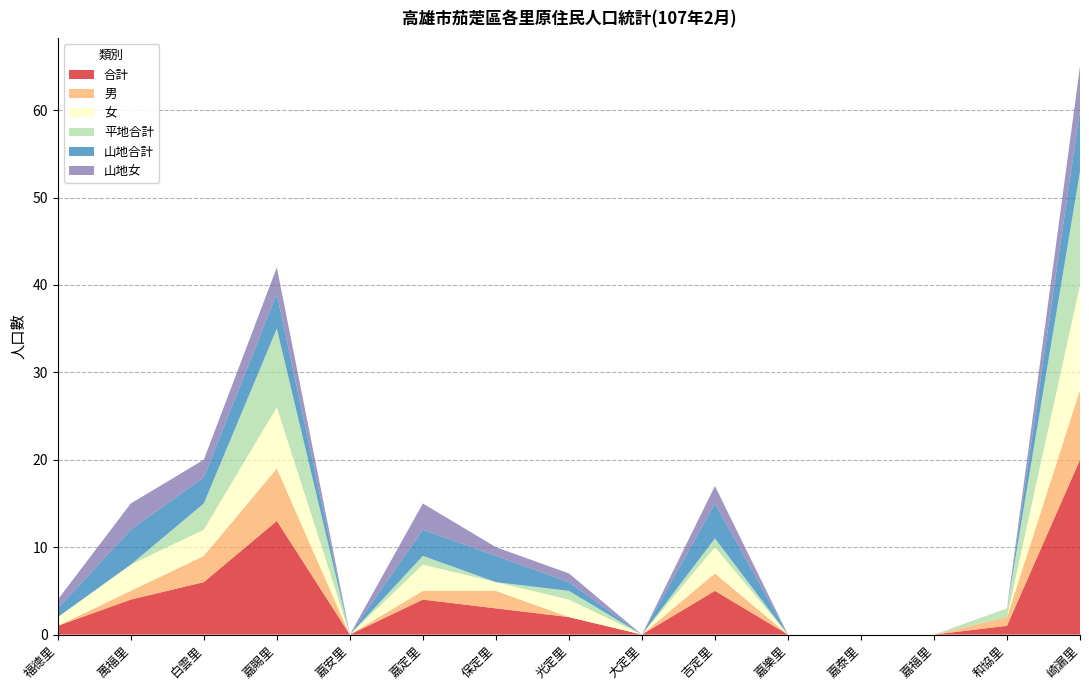

Reading left to right, transcribe all the data shown in this chart.

合計: 1	4	6	13	0	4	3	2	0	5	0	0	0	1	20
男: 0	1	3	6	0	1	2	0	0	2	0	0	0	1	8
女: 1	3	3	7	0	3	1	2	0	3	0	0	0	0	12
平地合計: 0	0	3	9	0	1	0	1	0	1	0	0	0	1	13
山地合計: 1	4	3	4	0	3	3	1	0	4	0	0	0	0	7
山地女: 1	3	2	3	0	3	1	1	0	2	0	0	0	0	5